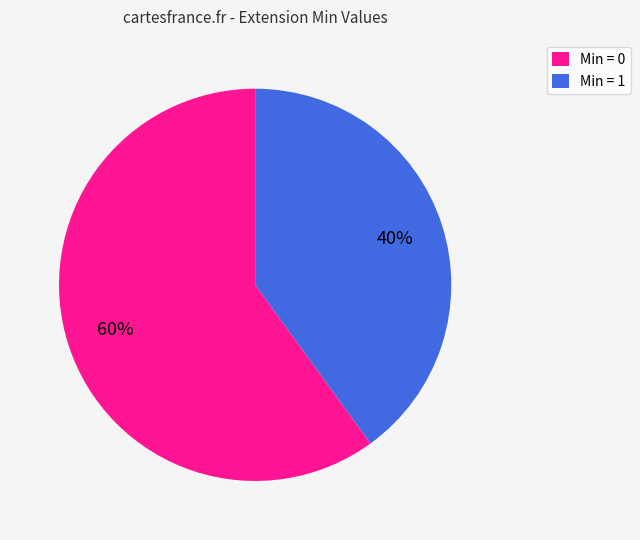

What percentage is the Min = 1 slice, to the nearest percent?

40%